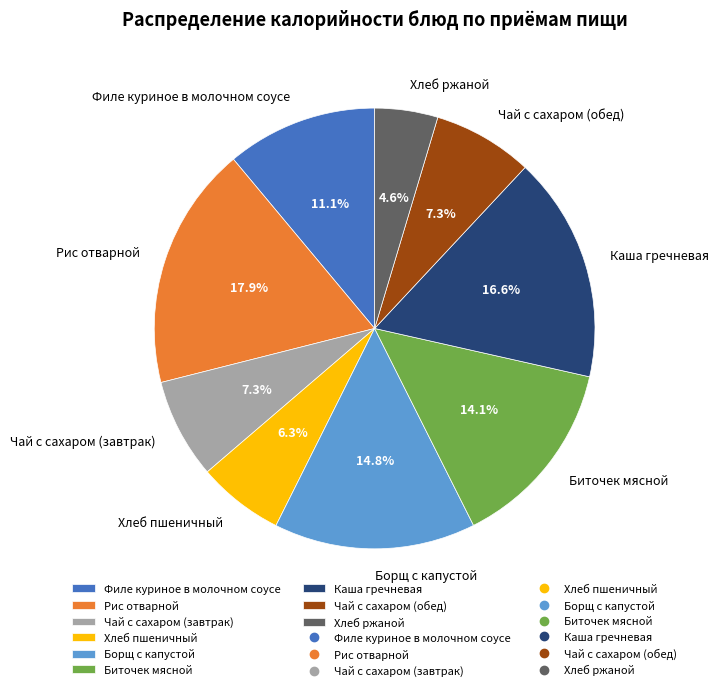

True or false: Чай с сахаром (завтрак) accounts for 1% of the total.

False